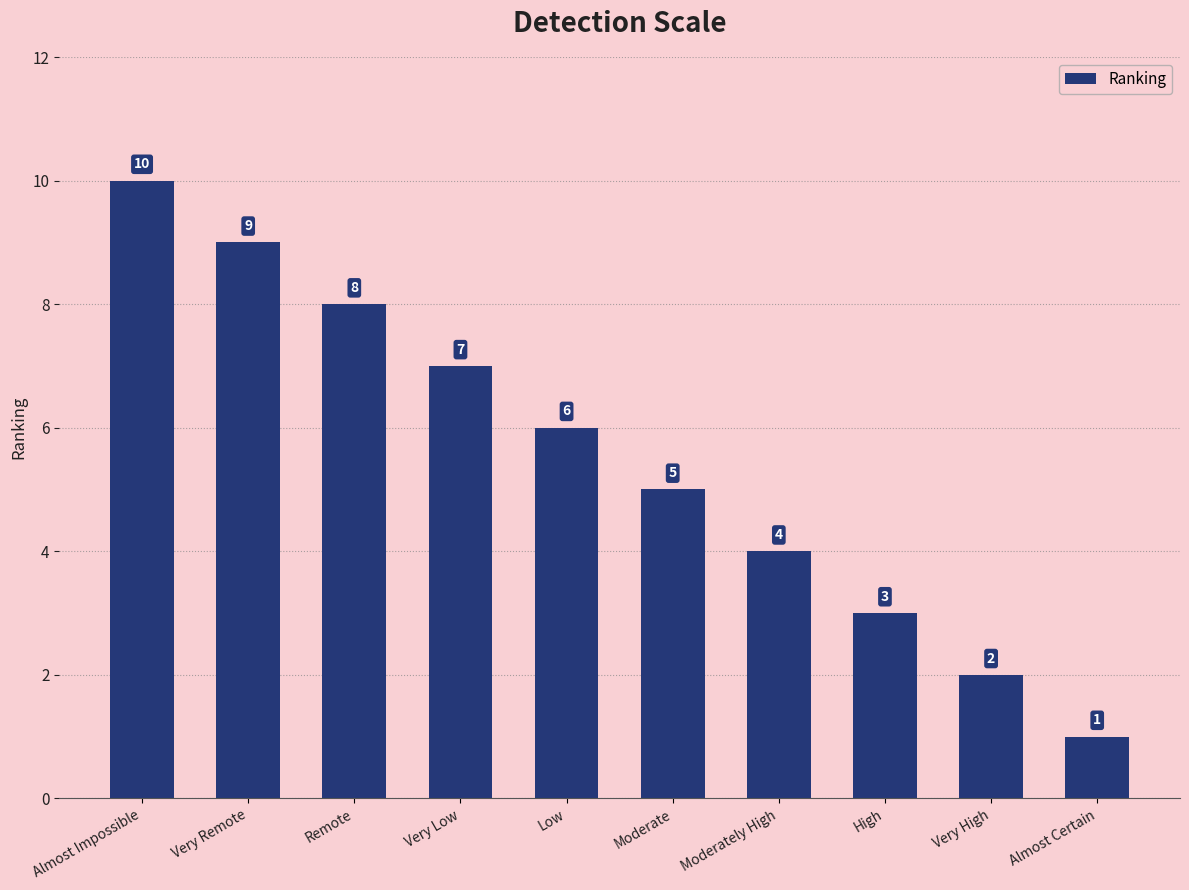

What is the value of the 7th bar from the left?

4